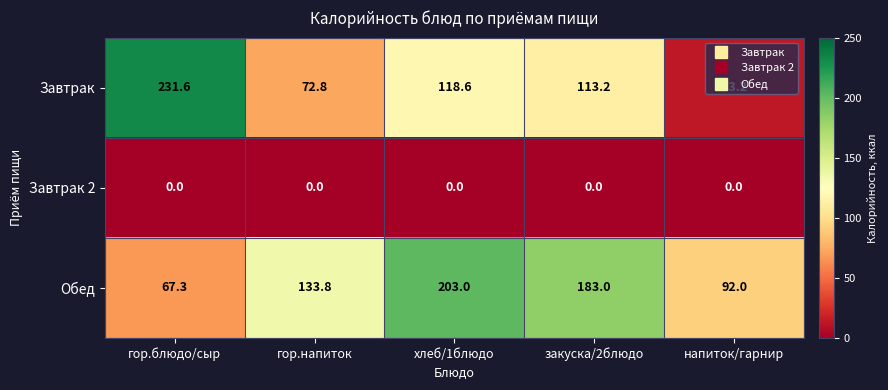

The value of Обед at гор.напиток is 133.8. True or false?

True